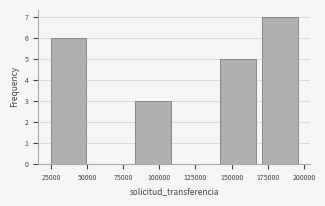

Reading left to right, list every bar in this chart as the range it spans on the x-axis followed by its height. Neither the bar edges nor the heights are printed on the chart, so give them approximately, as read against the axes.

25000 to 50000: 6
50000 to 80000: 0
80000 to 110000: 3
110000 to 140000: 0
140000 to 170000: 5
170000 to 200000: 7